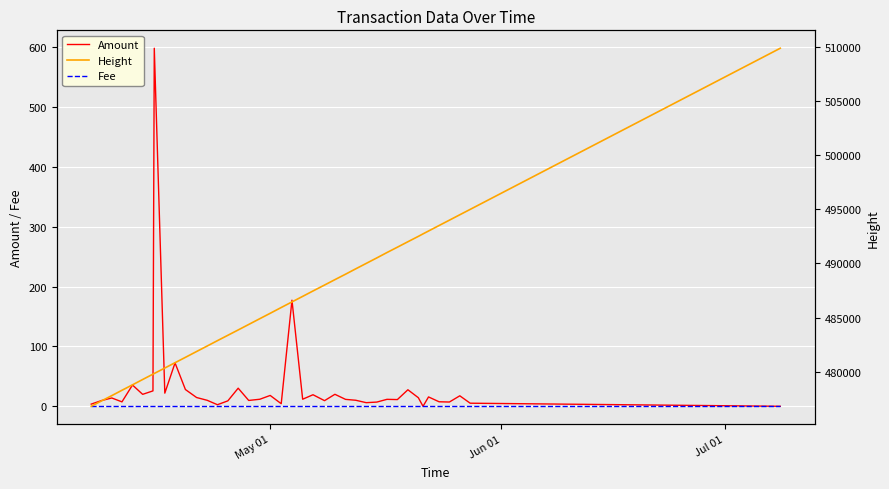

True or false: Fee has more than 0 points higher than both neighbors.

False